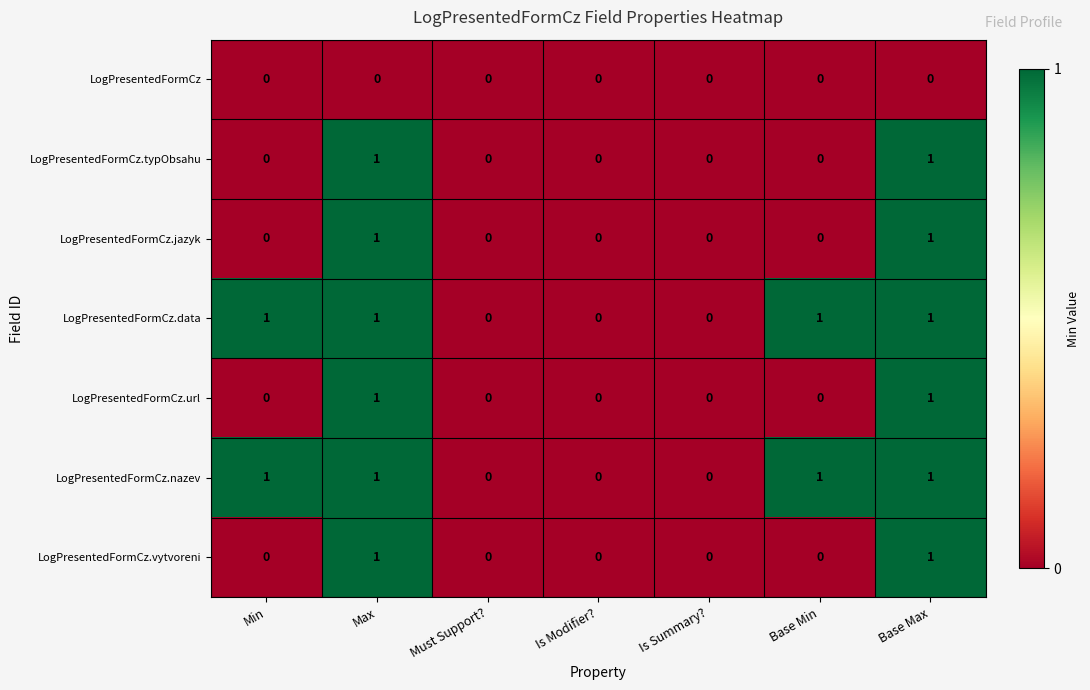

Count the LogPresentedFormCz.nazev values in the range 0 to 1.

7